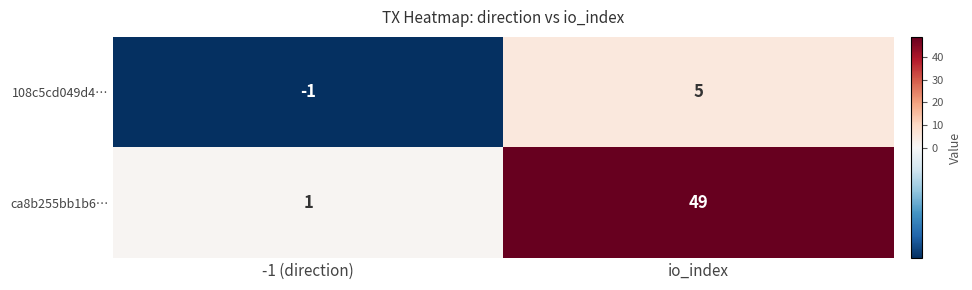

At which category is the sum across all series the highest?

io_index